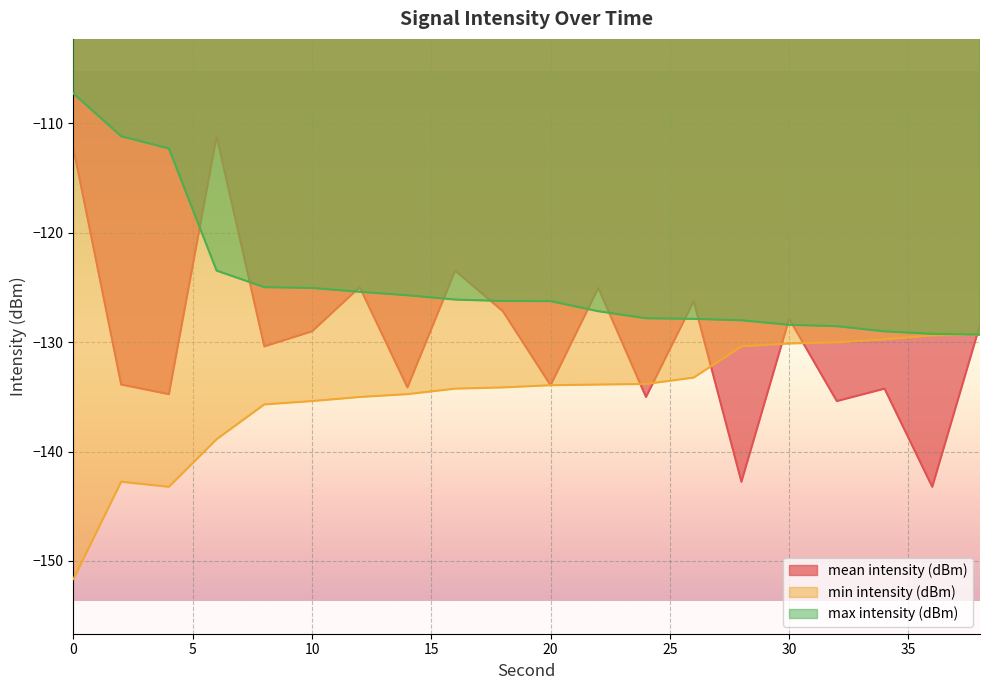

Reading right to left, transcribe all the data shown in this chart.

mean intensity (dBm): 38=-128.4	36=-143.2	34=-134.3	32=-135.4	30=-127.9	28=-142.8	26=-126.2	24=-135.0	22=-125.0	20=-133.9	18=-127.2	16=-123.5	14=-134.1	12=-125.0	10=-129.0	8=-130.4	6=-111.2	4=-134.8	2=-133.9	0=-112.3
min intensity (dBm): 38=-129.3	36=-129.4	34=-129.7	32=-130.0	30=-130.1	28=-130.4	26=-133.2	24=-133.8	22=-133.9	20=-133.9	18=-134.1	16=-134.3	14=-134.8	12=-135.0	10=-135.4	8=-135.7	6=-138.9	4=-143.2	2=-142.8	0=-151.7
max intensity (dBm): 38=-129.3	36=-129.2	34=-129.0	32=-128.5	30=-128.4	28=-128.0	26=-127.9	24=-127.8	22=-127.2	20=-126.2	18=-126.2	16=-126.1	14=-125.7	12=-125.4	10=-125.0	8=-125.0	6=-123.5	4=-112.3	2=-111.2	0=-107.3